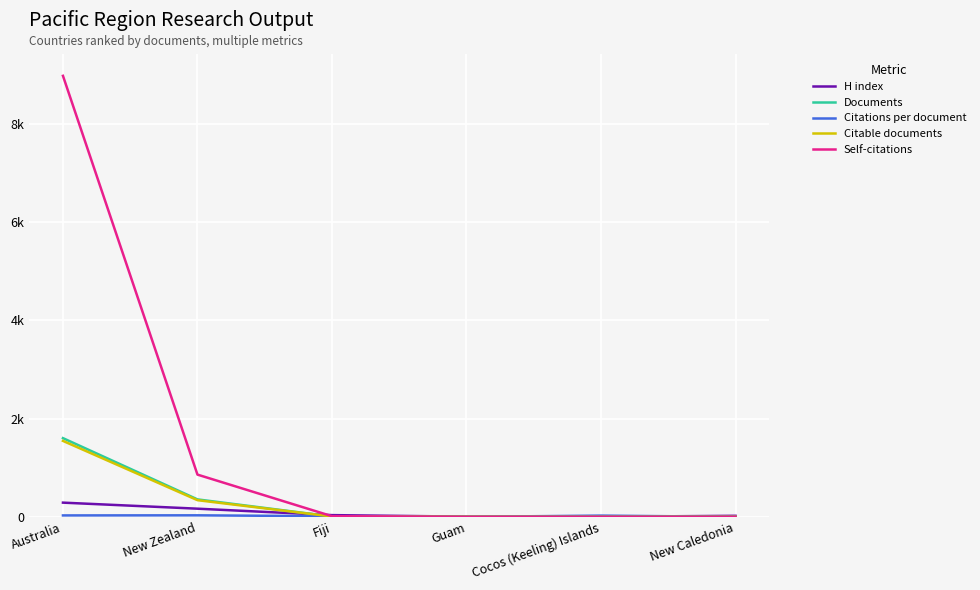

Is this an area chart (filled region under the line)?

No